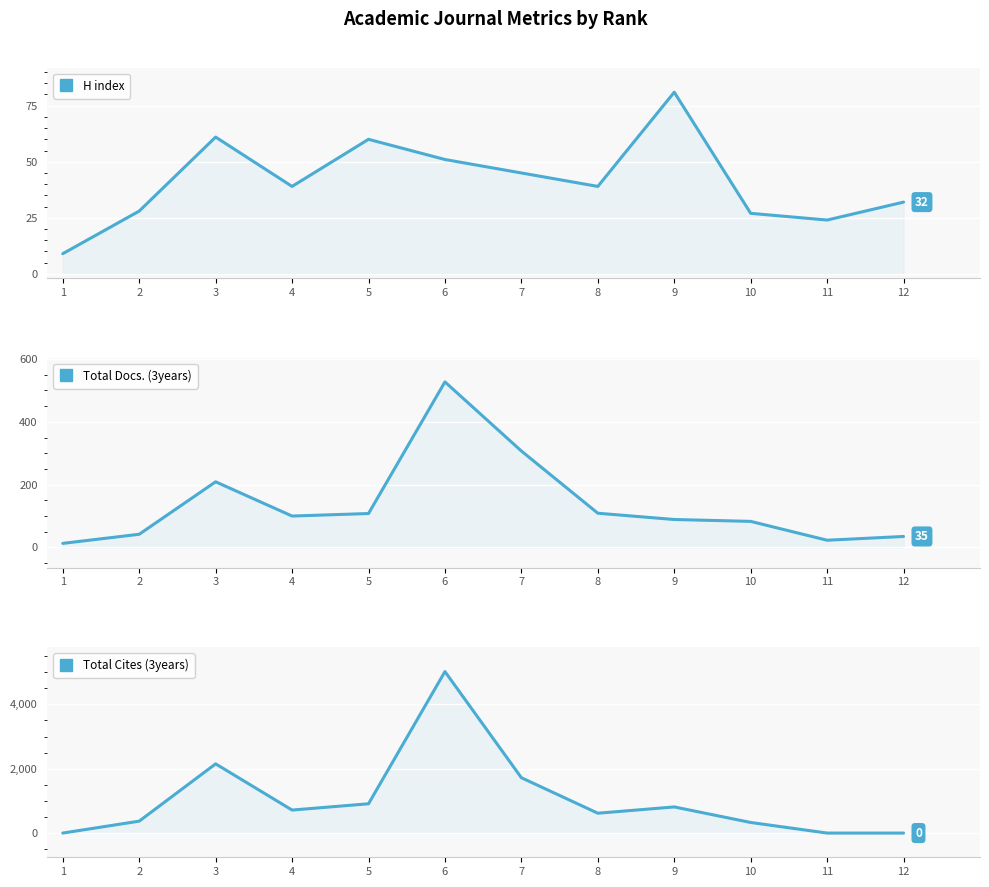

Count the number of categories in the chart.

12